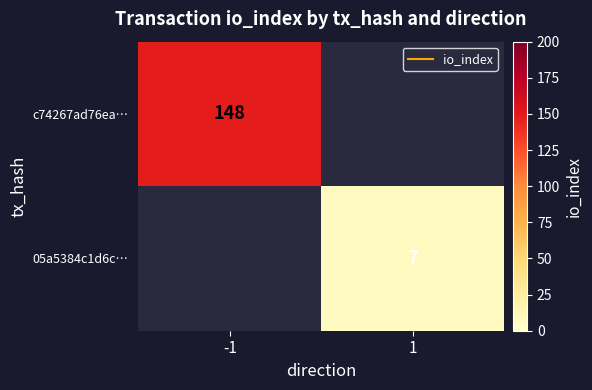

Rank the categories by c74267ad76ea… value from lowest to highest.

-1, 1